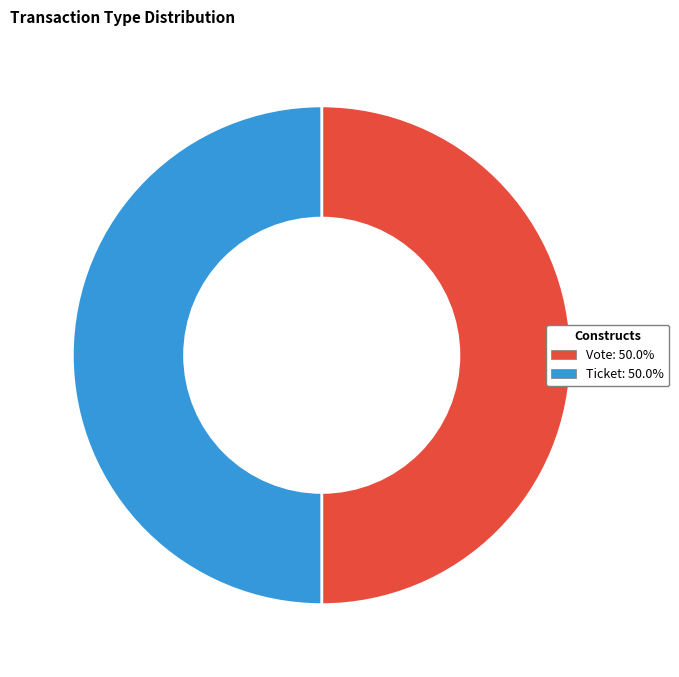

True or false: Ticket accounts for 65% of the total.

False